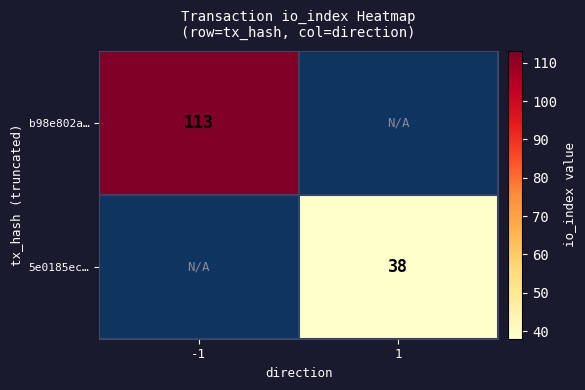

Is it true that 5e0185ec… equals 38 at 1?

True